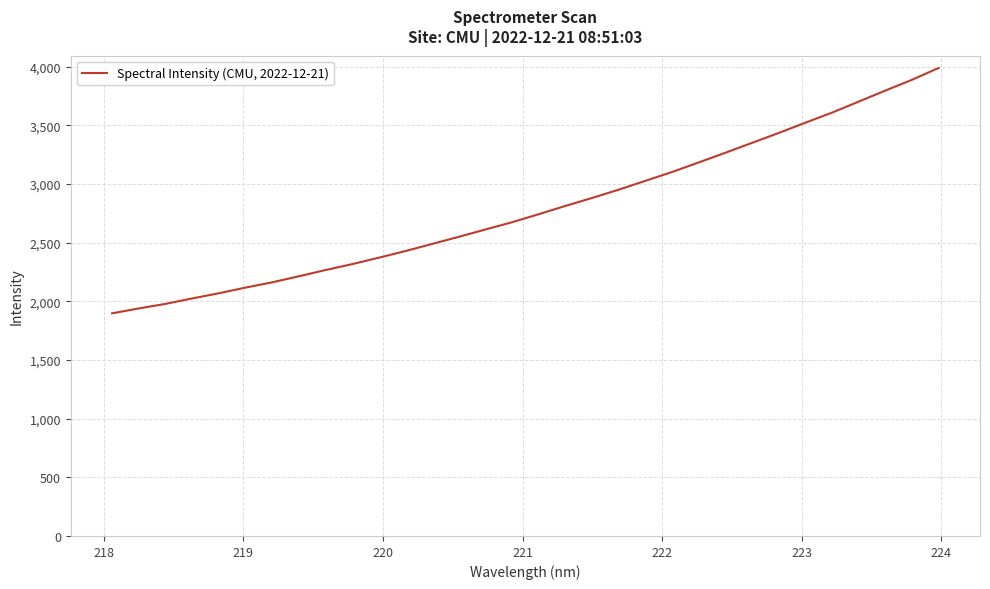

What is the smallest value displayed?

1897.1